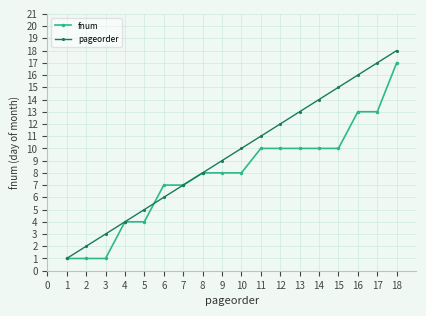

Which series has the widest spread of values?

pageorder